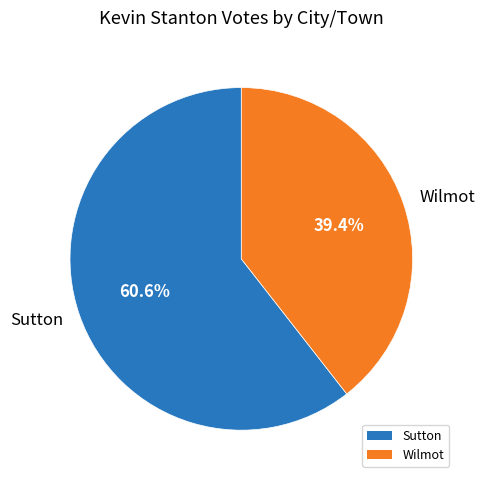

To the nearest percent, what is the difference between the largest and smallest slice percentages?

21%